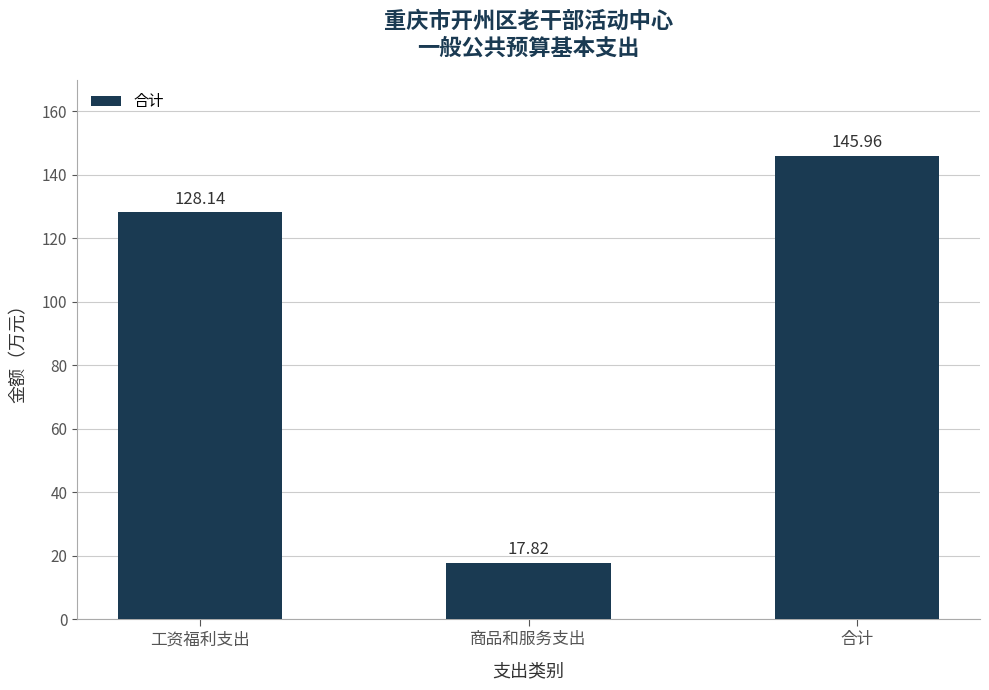

Which category has the lowest value across all series?

商品和服务支出